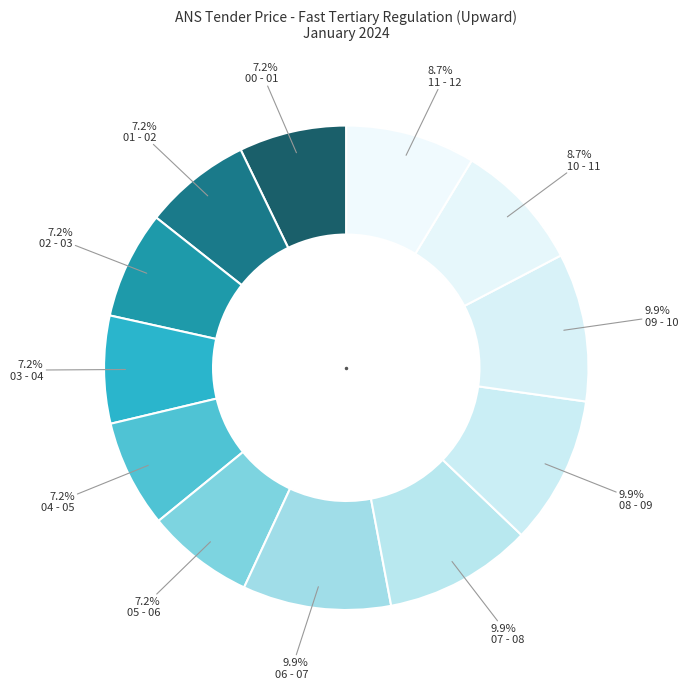

Count the number of slices in the pie.

12